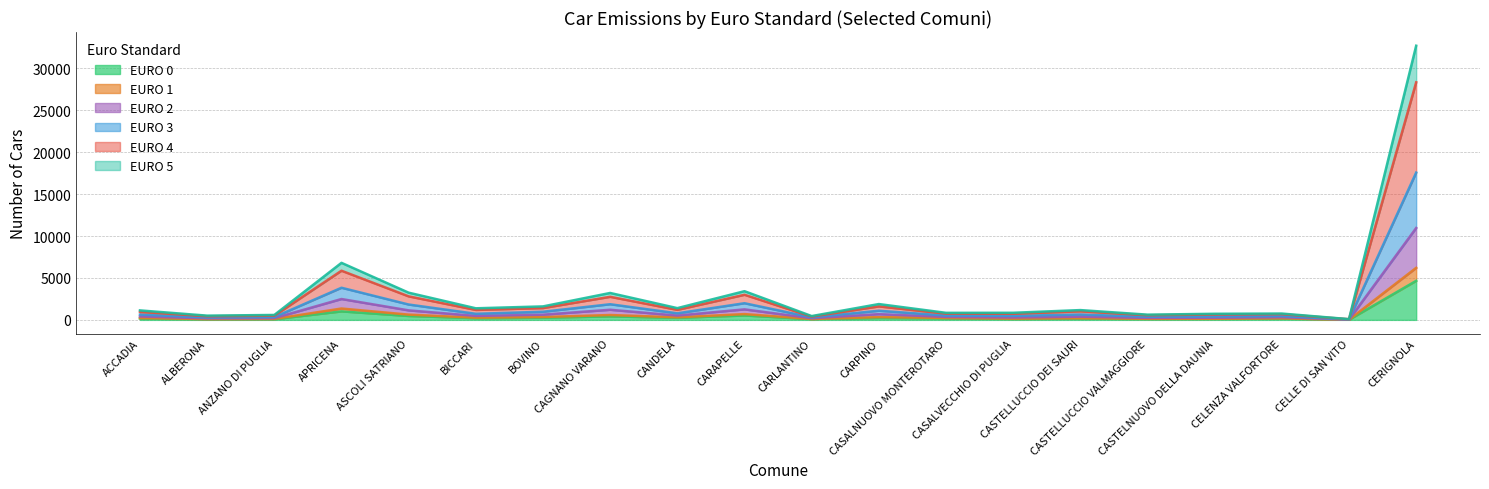

True or false: EURO 4 and EURO 0 intersect in this chart.

False